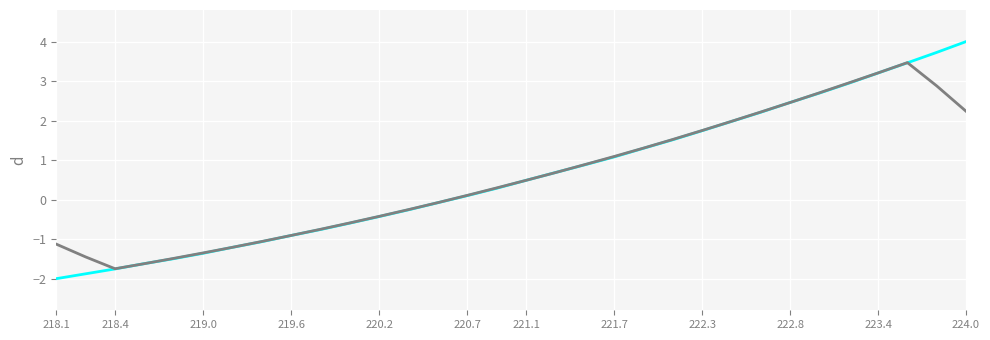

What is the minimum value shown in the chart?

-2.0